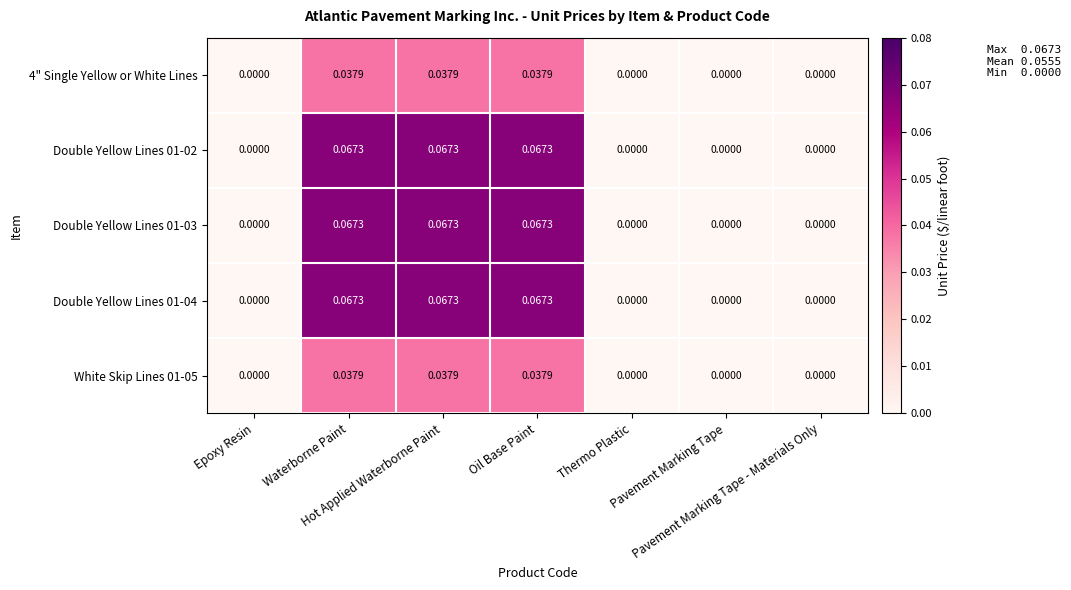

Reading right to left, transcribe all the data shown in this chart.

4" Single Yellow or White Lines: Pavement Marking Tape - Materials Only=0.0	Pavement Marking Tape=0.0	Thermo Plastic=0.0	Oil Base Paint=0.0	Hot Applied Waterborne Paint=0.0	Waterborne Paint=0.0	Epoxy Resin=0.0
Double Yellow Lines 01-02: Pavement Marking Tape - Materials Only=0.0	Pavement Marking Tape=0.0	Thermo Plastic=0.0	Oil Base Paint=0.1	Hot Applied Waterborne Paint=0.1	Waterborne Paint=0.1	Epoxy Resin=0.0
Double Yellow Lines 01-03: Pavement Marking Tape - Materials Only=0.0	Pavement Marking Tape=0.0	Thermo Plastic=0.0	Oil Base Paint=0.1	Hot Applied Waterborne Paint=0.1	Waterborne Paint=0.1	Epoxy Resin=0.0
Double Yellow Lines 01-04: Pavement Marking Tape - Materials Only=0.0	Pavement Marking Tape=0.0	Thermo Plastic=0.0	Oil Base Paint=0.1	Hot Applied Waterborne Paint=0.1	Waterborne Paint=0.1	Epoxy Resin=0.0
White Skip Lines 01-05: Pavement Marking Tape - Materials Only=0.0	Pavement Marking Tape=0.0	Thermo Plastic=0.0	Oil Base Paint=0.0	Hot Applied Waterborne Paint=0.0	Waterborne Paint=0.0	Epoxy Resin=0.0